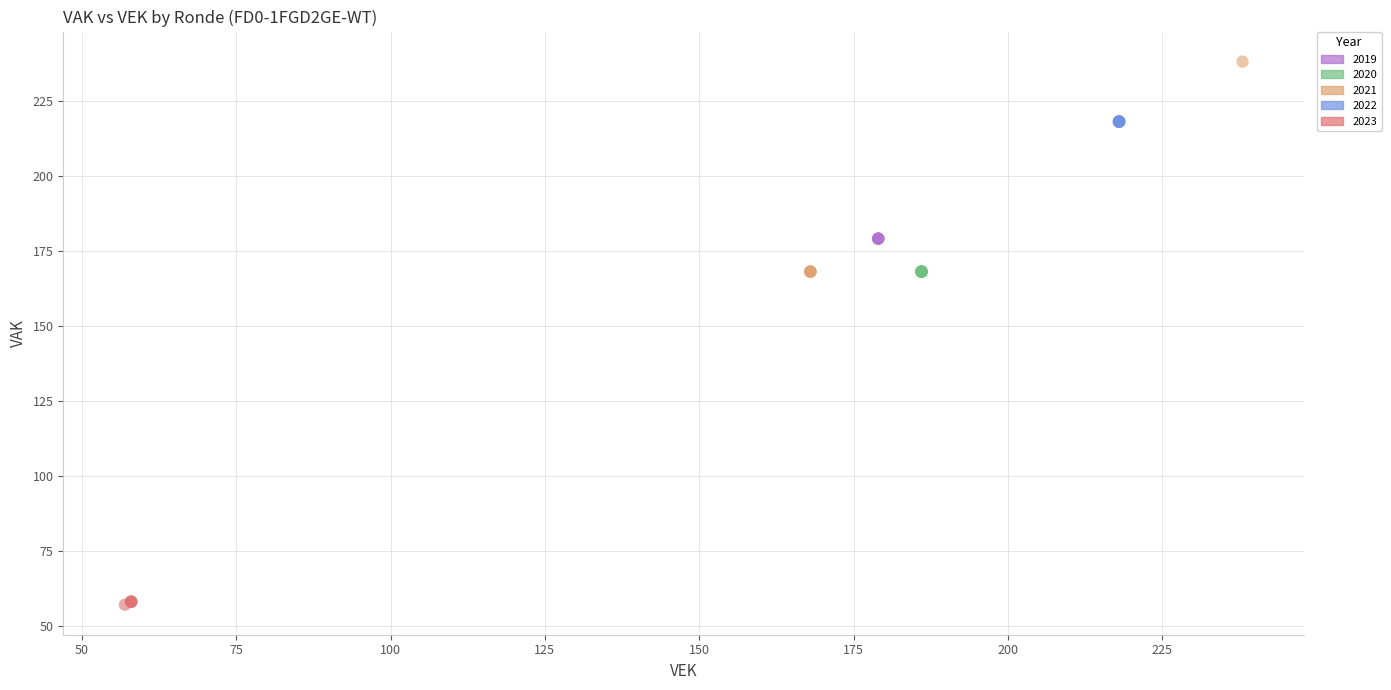

Which series contains the lowest Y value?

2023